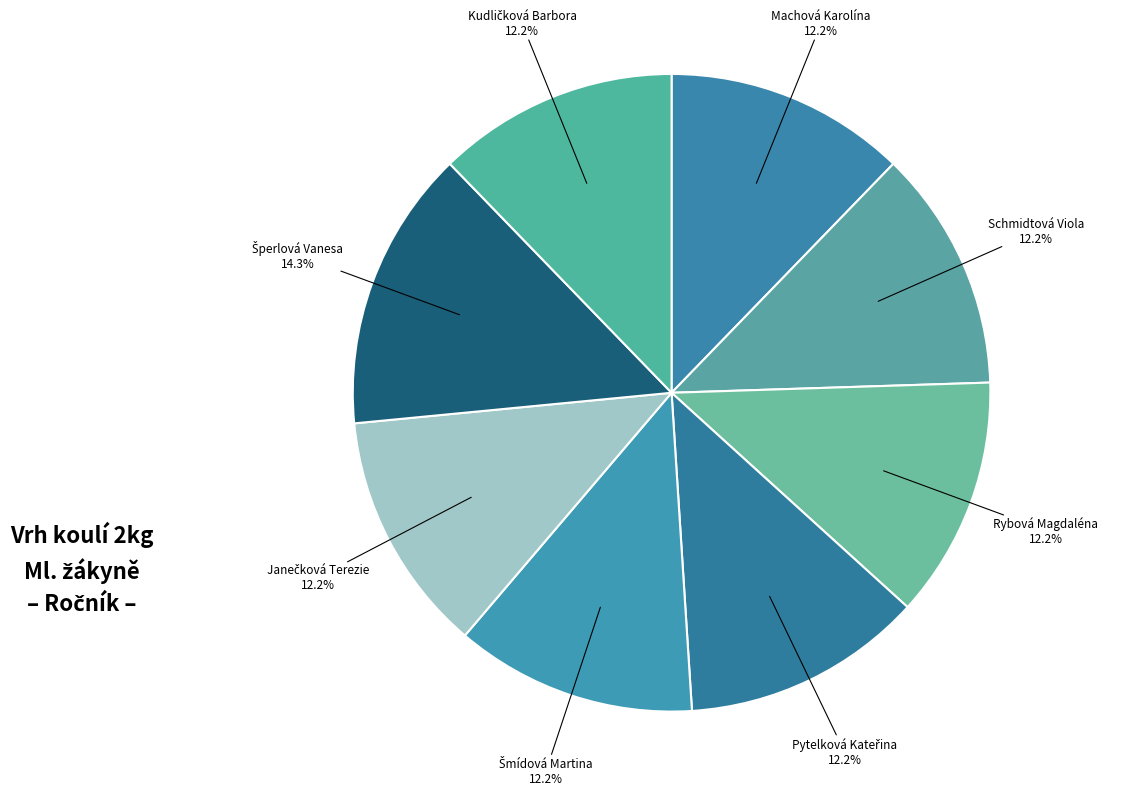

How many slices are in this pie chart?

8